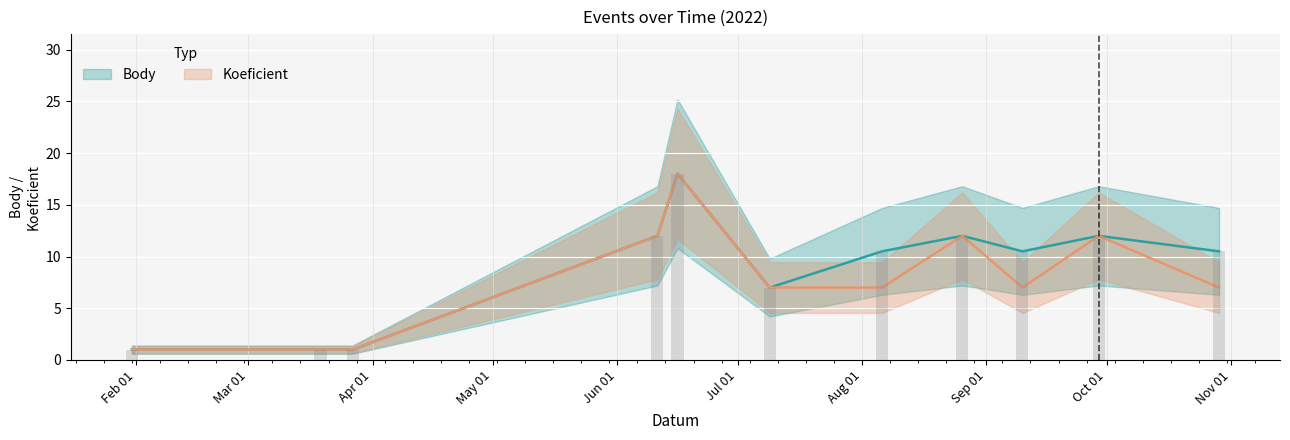

At which category does the chart reach its minimum across all series?

2022-01-31